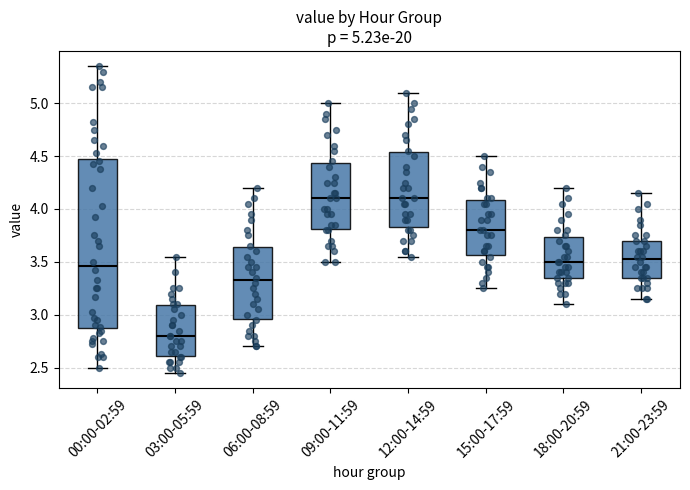

Which box's median line is the lowest?

03:00-05:59